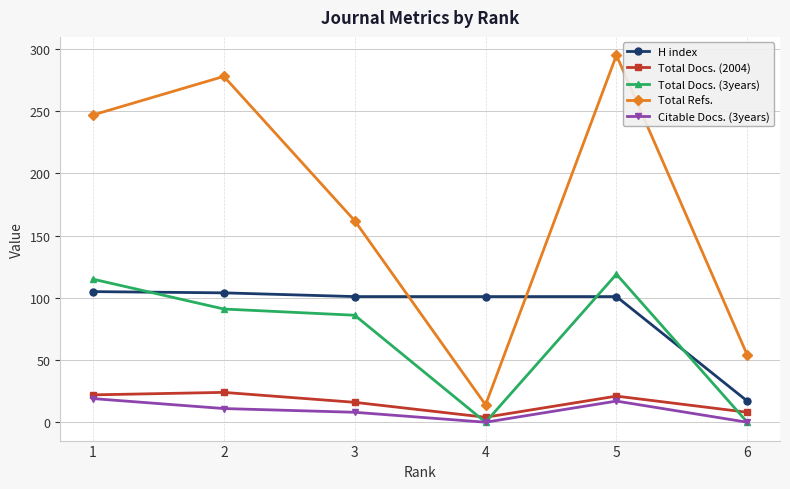

True or false: Total Refs. and H index intersect in this chart.

True